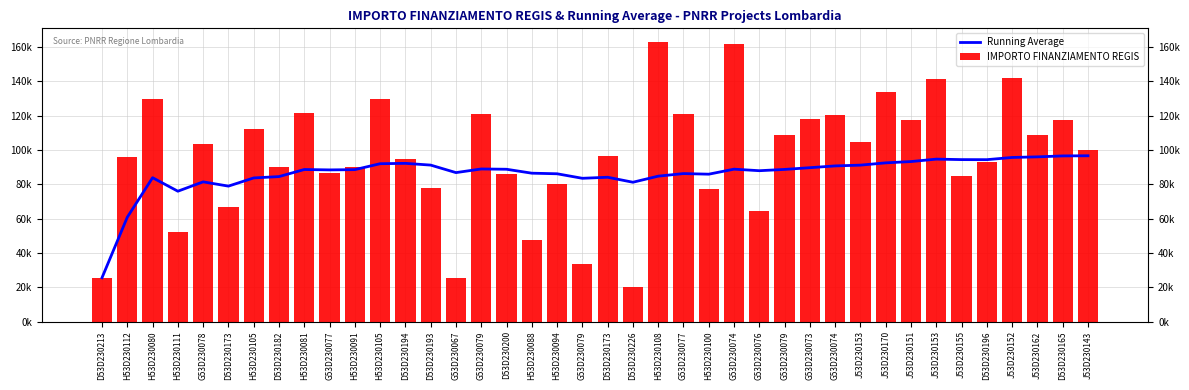

What are all the series names shown in the legend?

Running Average, IMPORTO FINANZIAMENTO REGIS